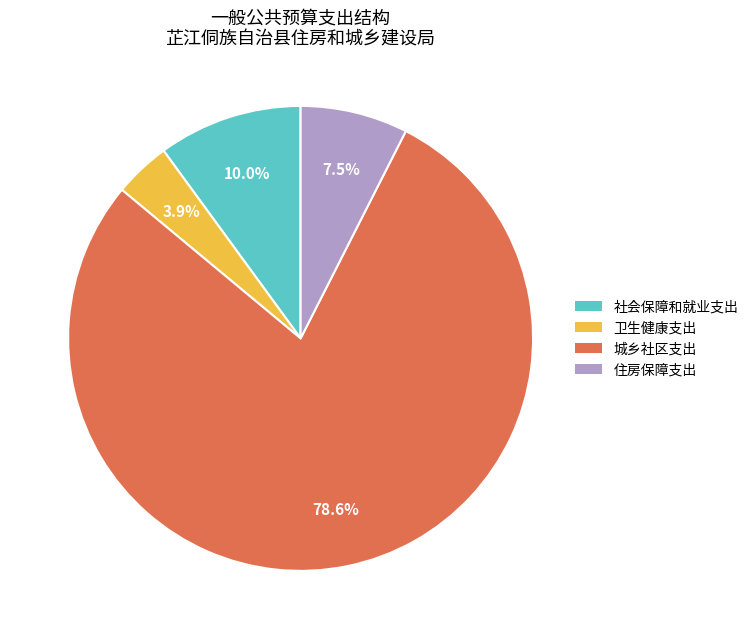

How many segments does this pie chart have?

4